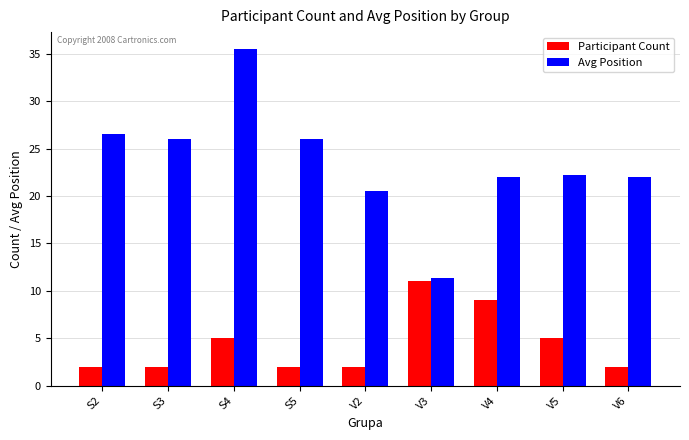

What is the lowest value of the Participant Count series?

2.0